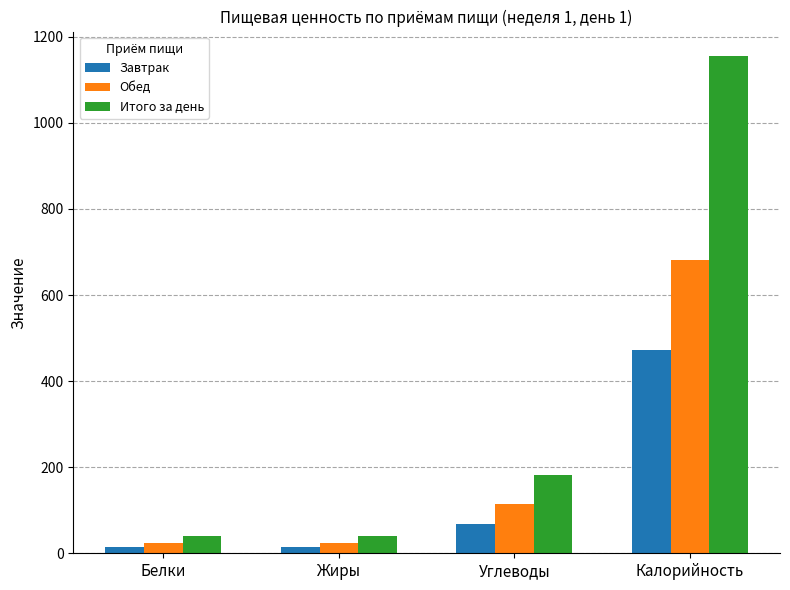

At Углеводы, list the series in order from largest to smallest.

Итого за день, Обед, Завтрак